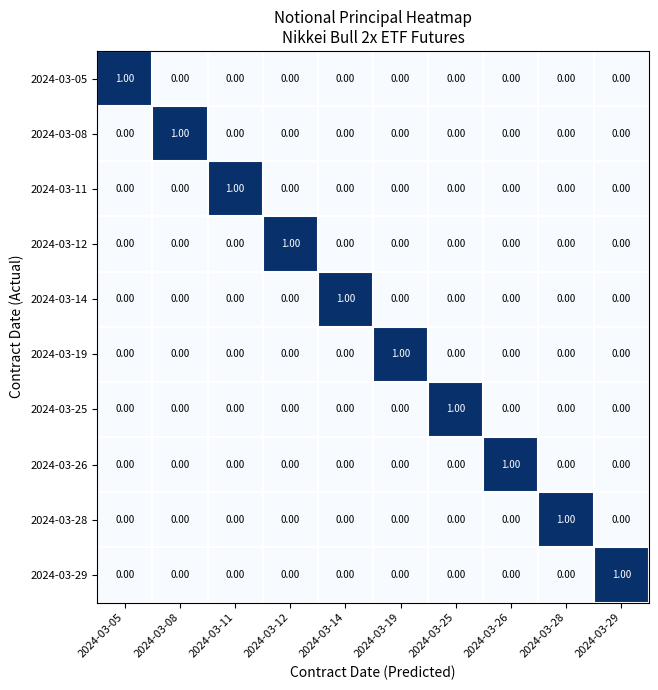

Count the number of categories in the chart.

10